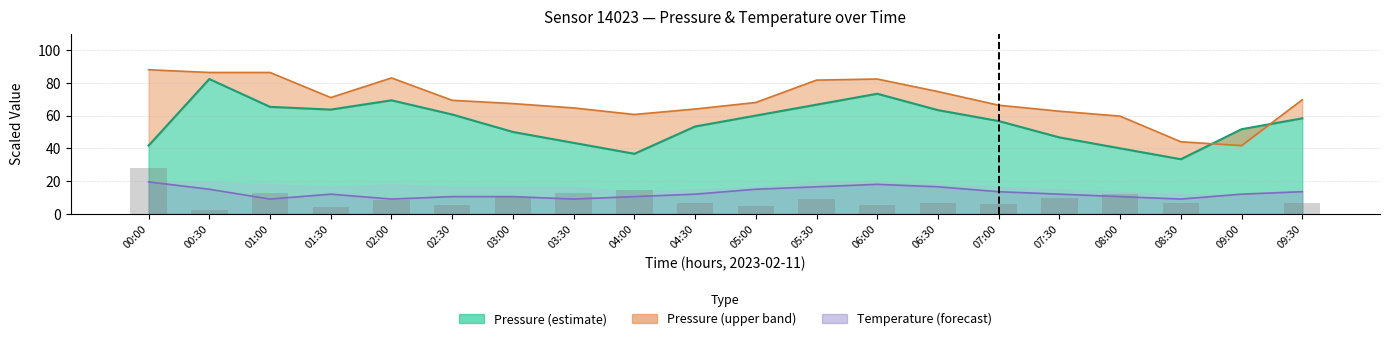

Rank the categories by pressure value from lowest to highest.

08:30, 04:00, 08:00, 00:00, 03:30, 07:30, 03:00, 09:00, 04:30, 07:00, 09:30, 05:00, 02:30, 06:30, 01:30, 01:00, 05:30, 02:00, 06:00, 00:30